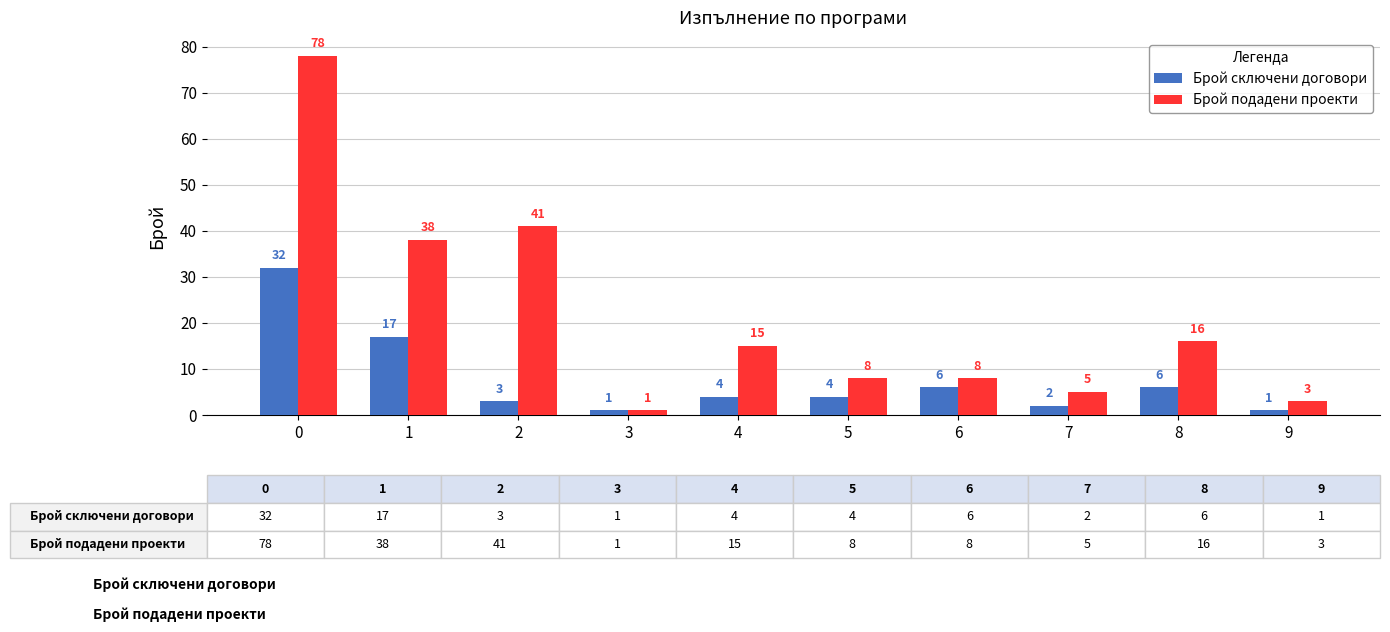

Are the bars horizontal?

No